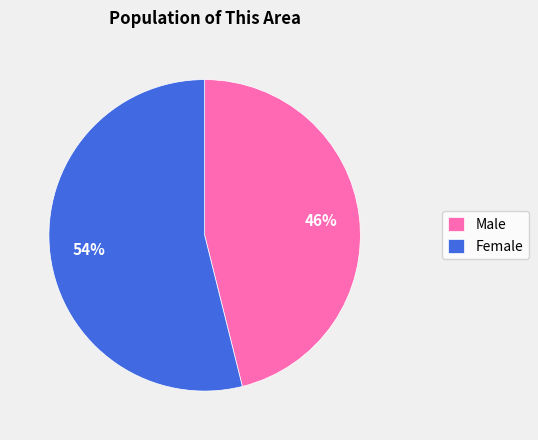

Which slice is the largest?

Female